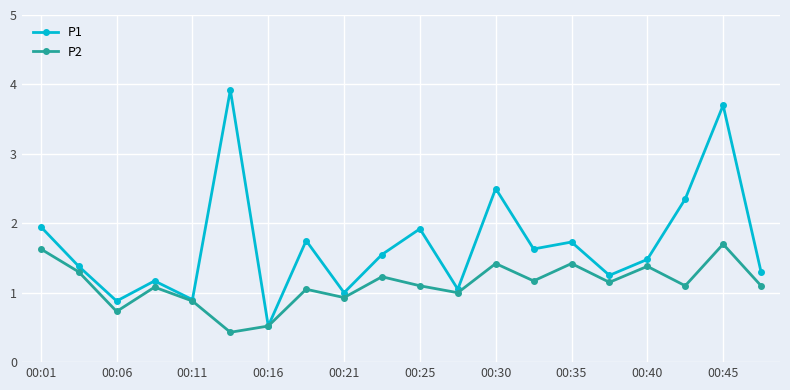

What are all the series names shown in the legend?

P1, P2